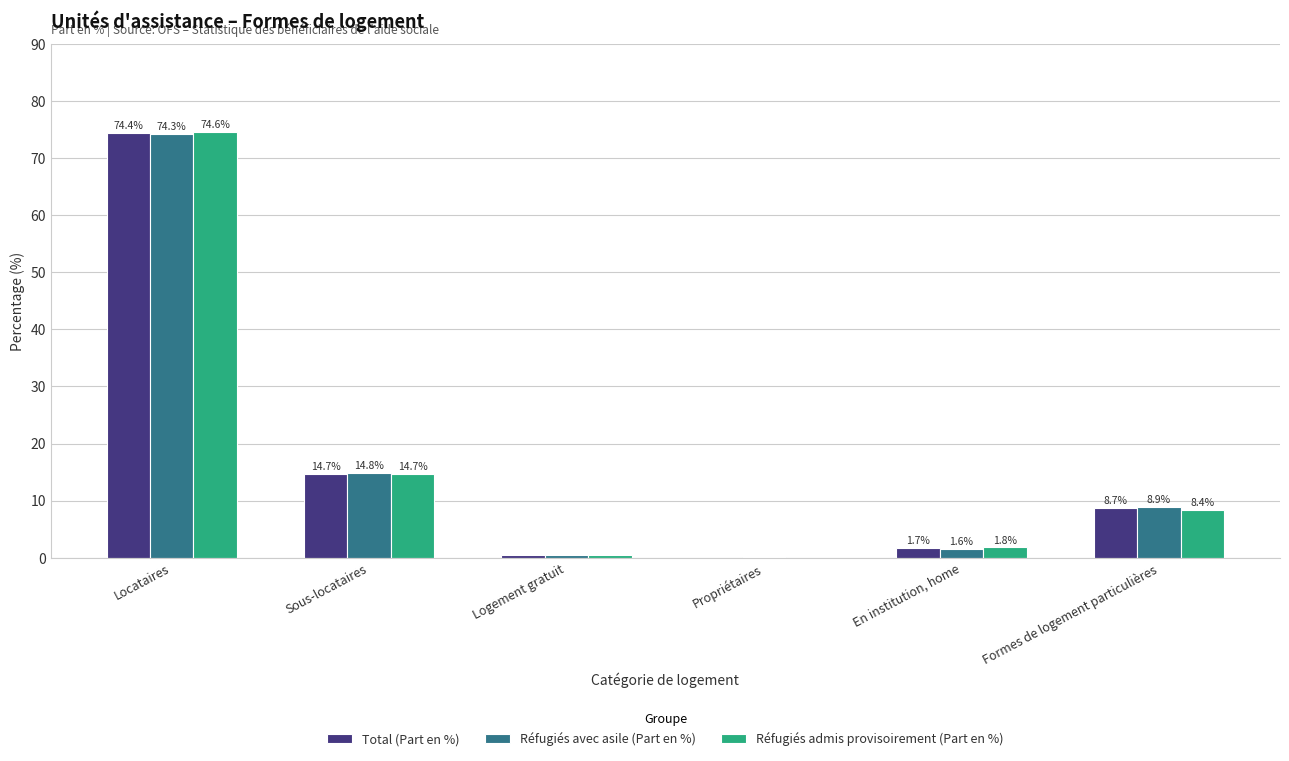

Reading left to right, transcribe all the data shown in this chart.

Total (Part en %): Locataires=74.4	Sous-locataires=14.7	Logement gratuit=0.4	Propriétaires=0.0	En institution, home=1.7	Formes de logement particulières=8.7
Réfugiés avec asile (Part en %): Locataires=74.3	Sous-locataires=14.8	Logement gratuit=0.4	Propriétaires=0.1	En institution, home=1.6	Formes de logement particulières=8.9
Réfugiés admis provisoirement (Part en %): Locataires=74.6	Sous-locataires=14.7	Logement gratuit=0.5	Propriétaires=0.0	En institution, home=1.8	Formes de logement particulières=8.4